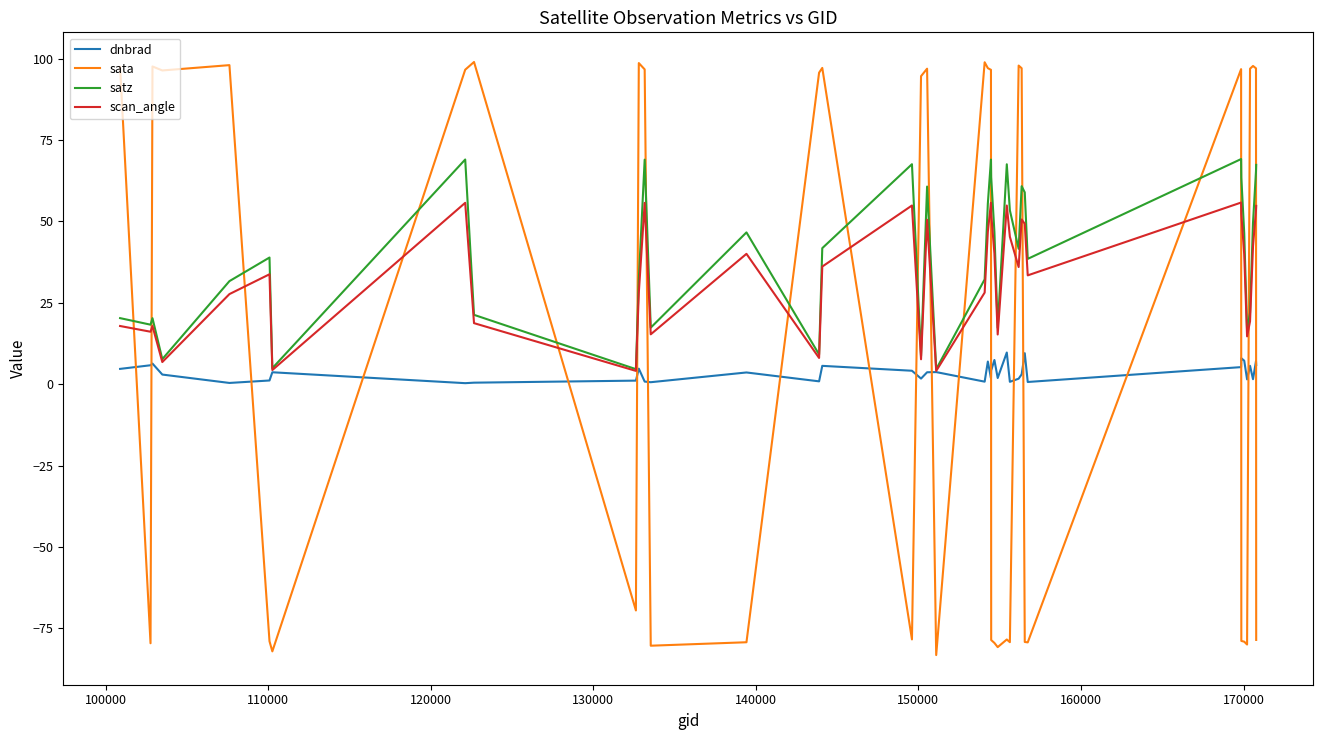

Rank the series by their maximum value, from highest to lowest.

sata, satz, scan_angle, dnbrad